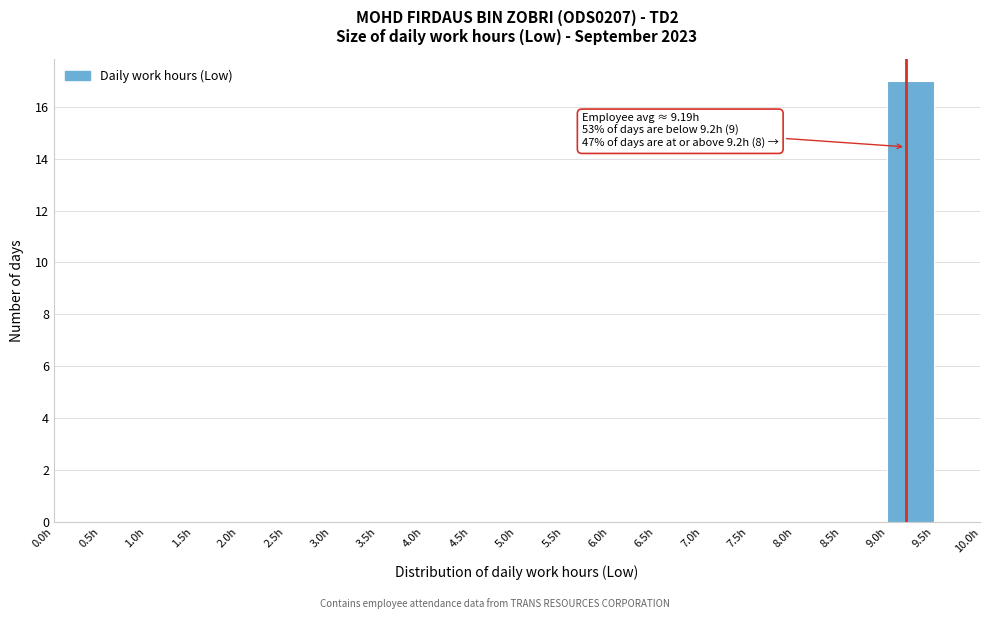

Which range on the x-axis has the tallest bar?

9.0 to 9.5